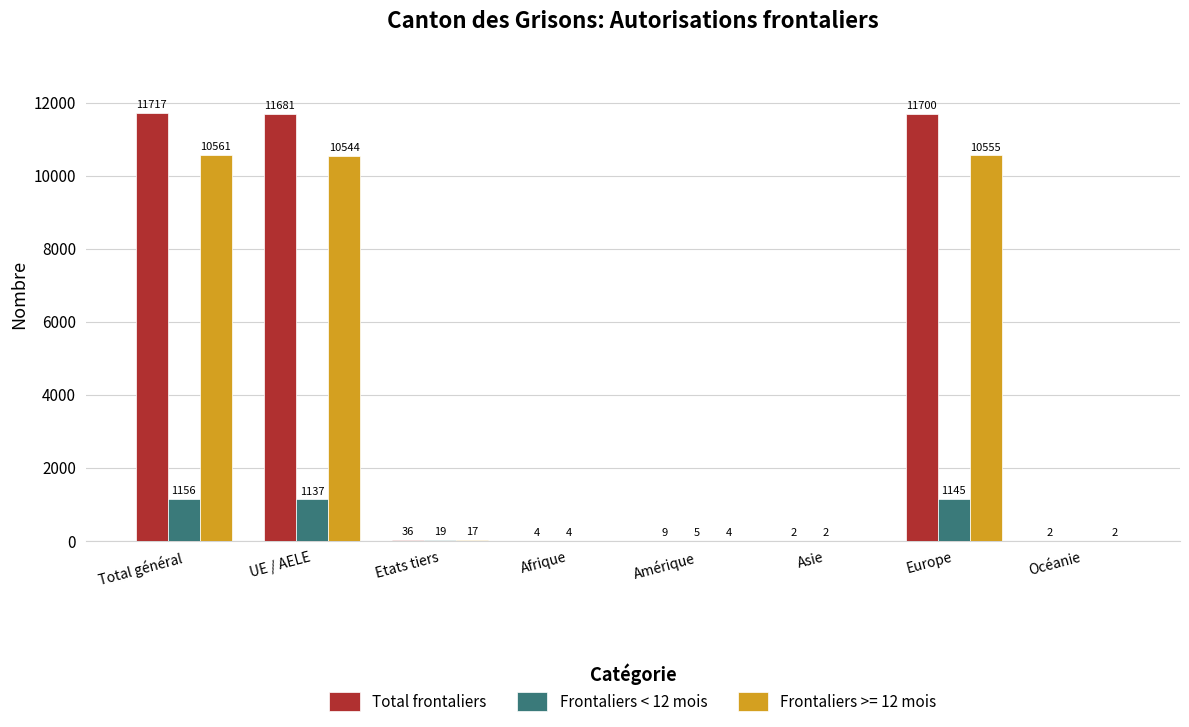

At which category is the sum across all series the highest?

Total général